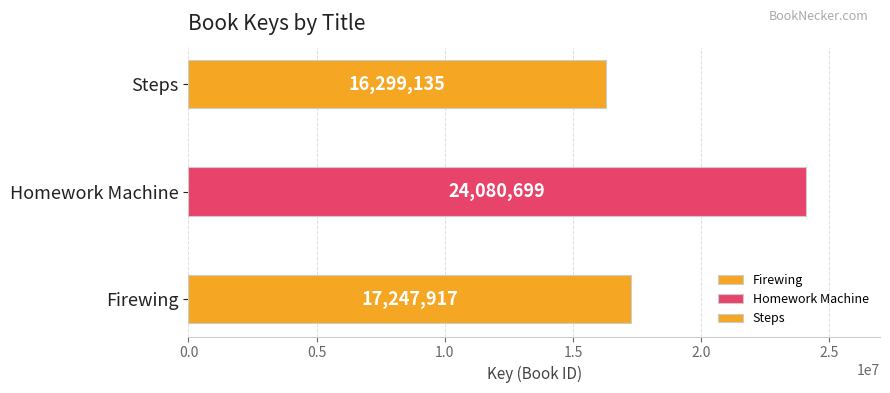

List the labels in order of value, largest first.

Homework Machine, Firewing, Steps